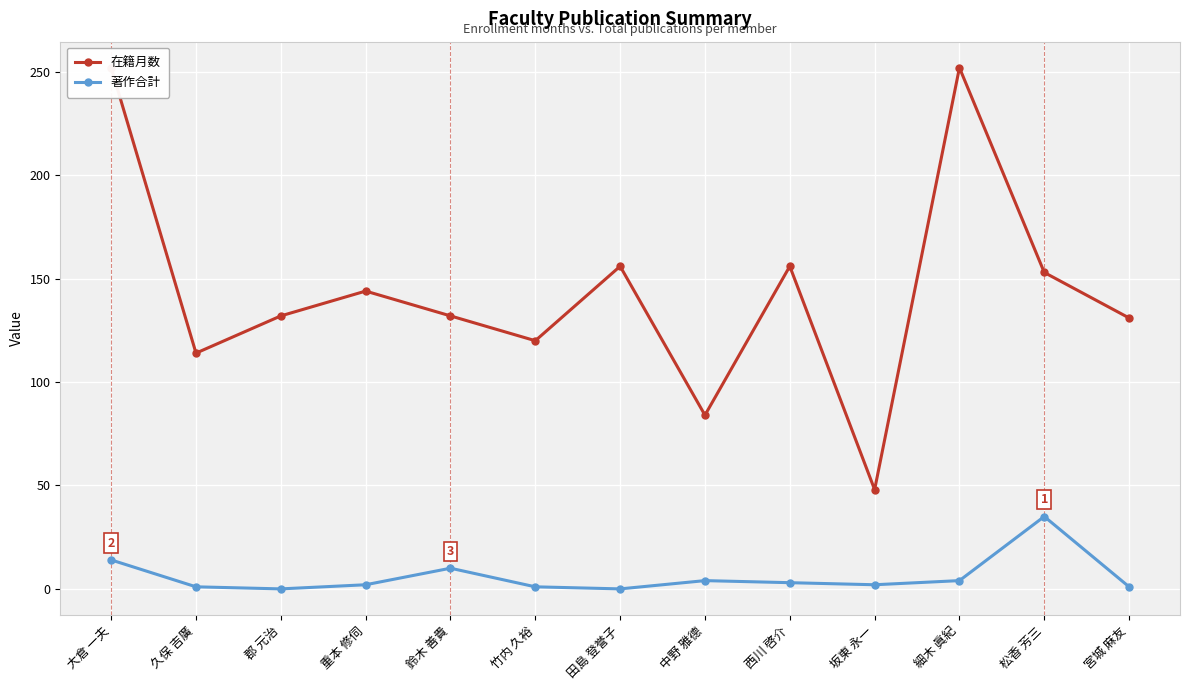

How many data points does each series have?

13